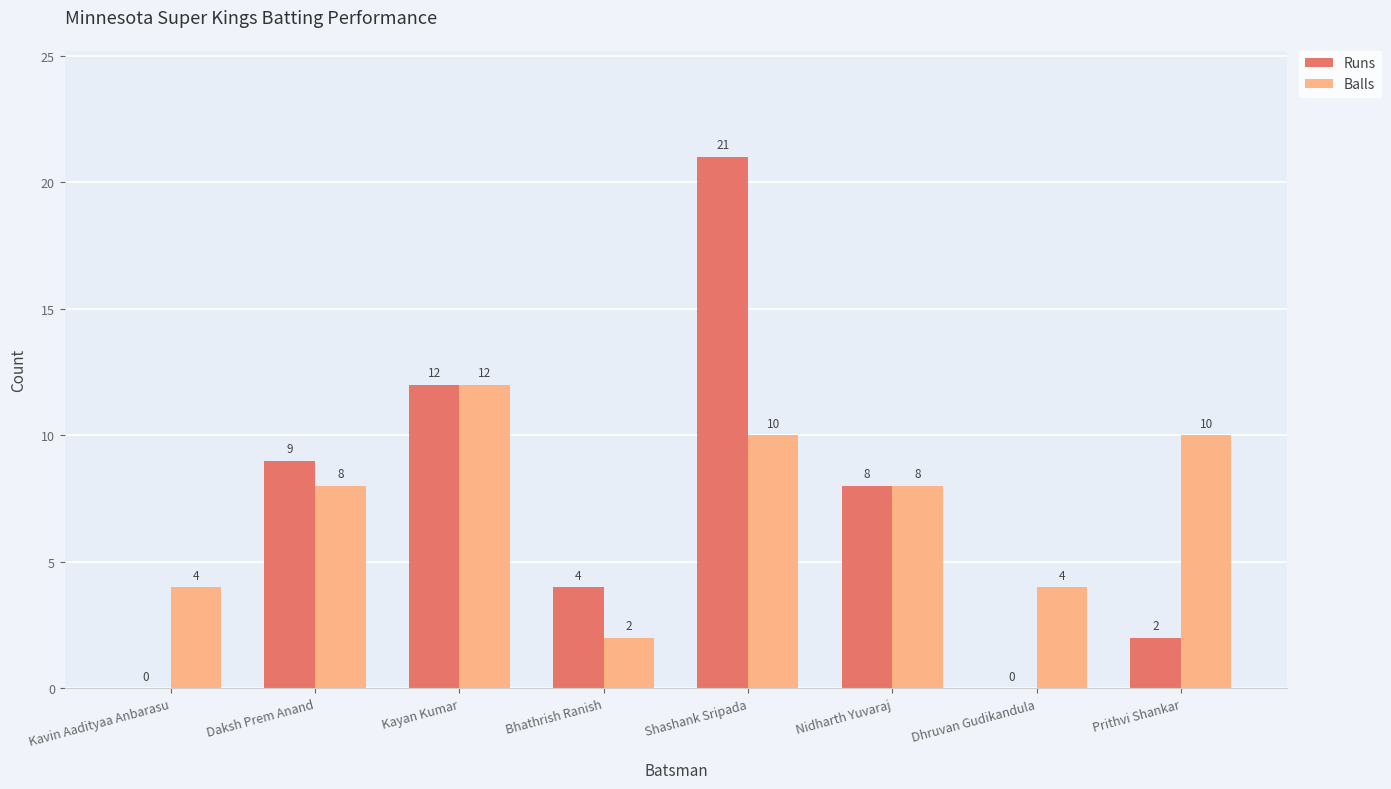

What is the sum of the Runs values at Nidharth Yuvaraj and Kayan Kumar?

20